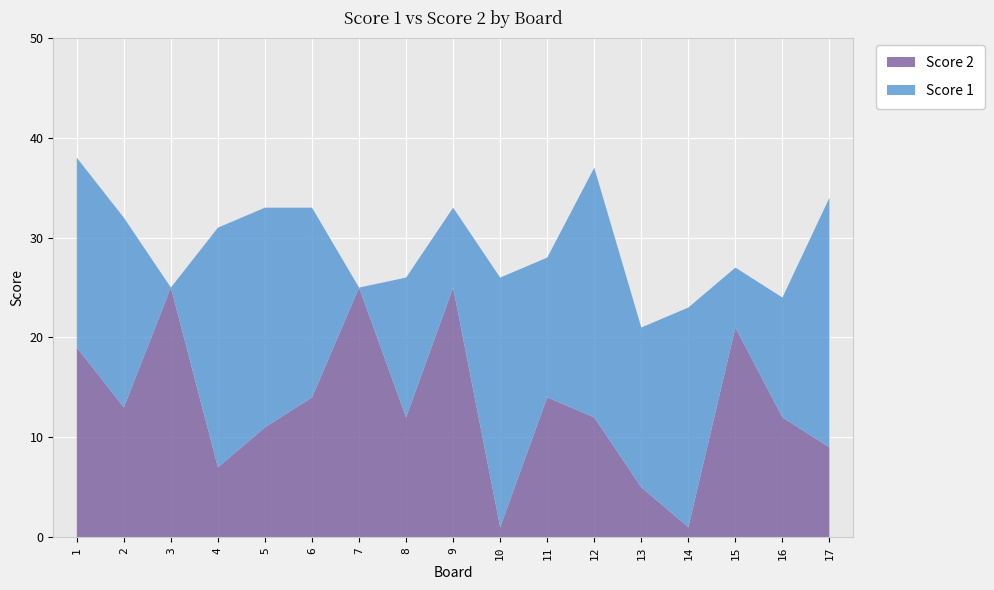

Reading right to left, list all the values displayed in this chart.

Score 1: 17=25	16=12	15=6	14=22	13=16	12=25	11=14	10=25	9=8	8=14	7=0	6=19	5=22	4=24	3=0	2=19	1=19
Score 2: 17=9	16=12	15=21	14=1	13=5	12=12	11=14	10=1	9=25	8=12	7=25	6=14	5=11	4=7	3=25	2=13	1=19